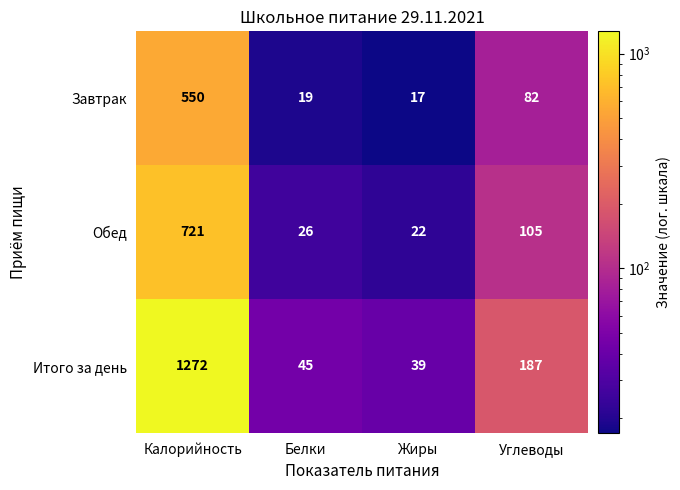

What is the sum of the Завтрак values at Белки and Жиры?

36